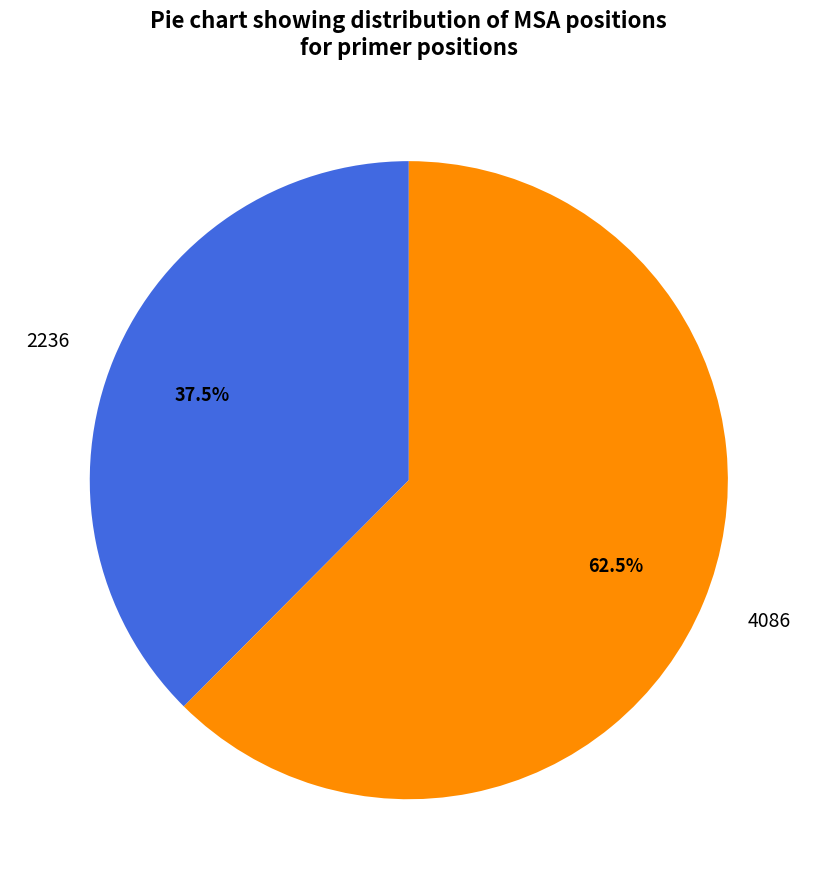

What is the largest slice in the pie chart?

4086